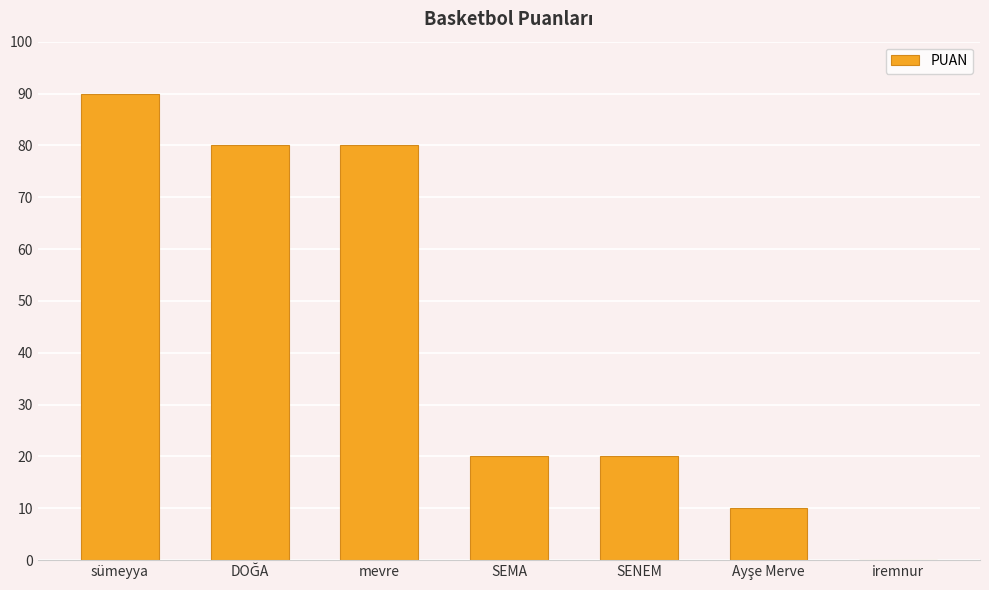

Reading left to right, transcribe all the data shown in this chart.

90	80	80	20	20	10	0